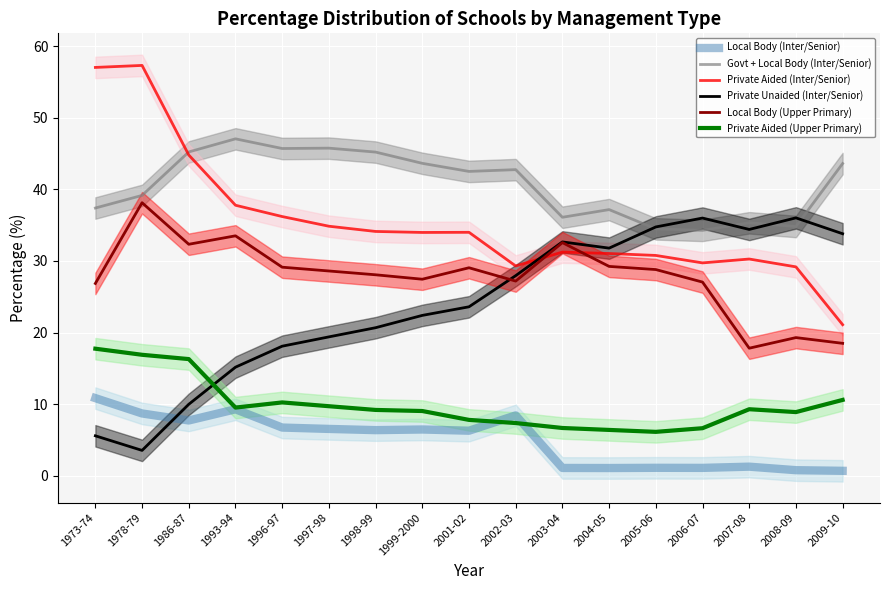

What is the difference between the Local Body (Upper Primary) values at 1986-87 and 1993-94?

1.2